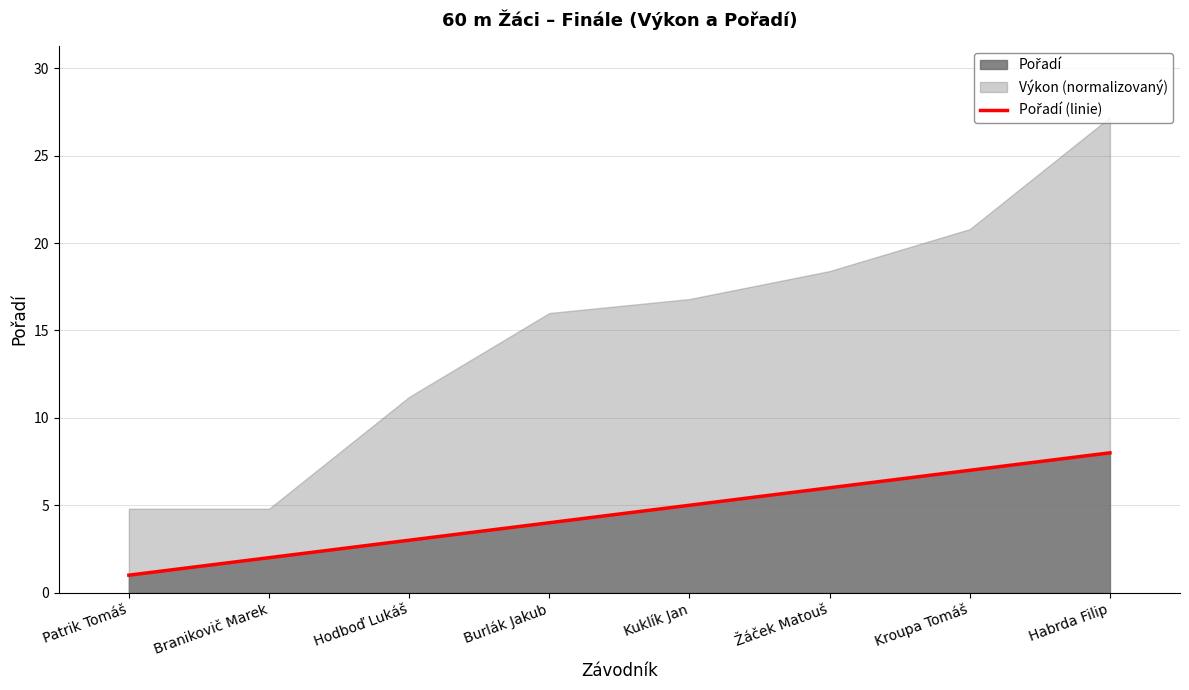

What is the difference between the second highest and minimum values?

6